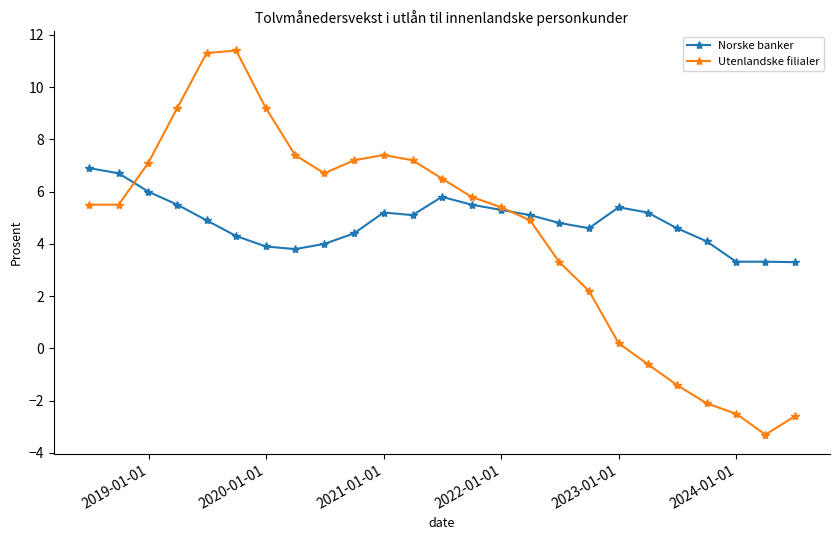

What is the average value of the Norske banker series?

4.8